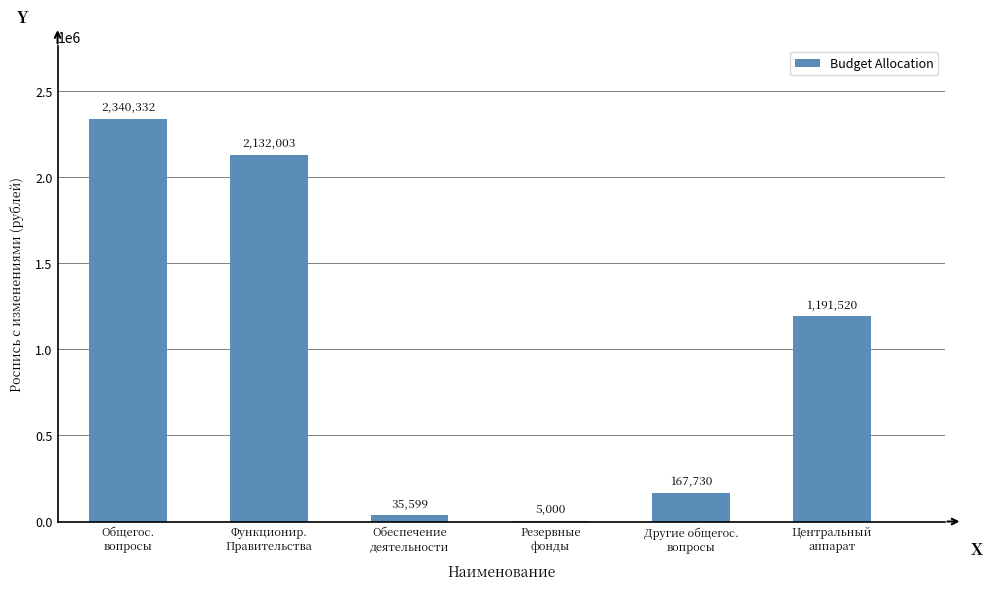

Are the bars horizontal?

No